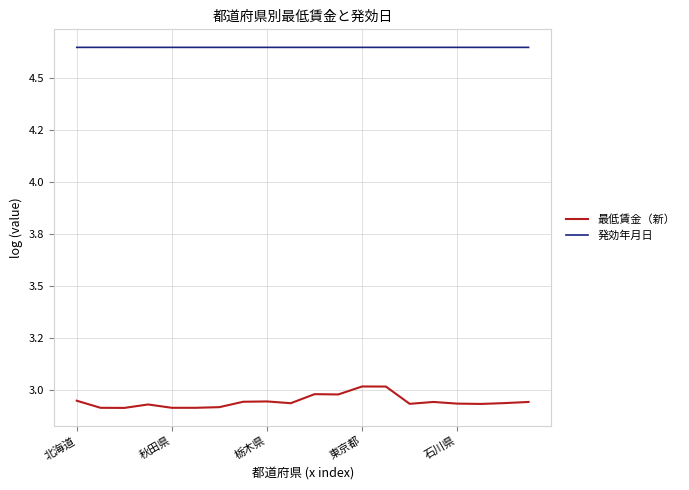

What is the maximum value for 最低賃金（新）?

3.0